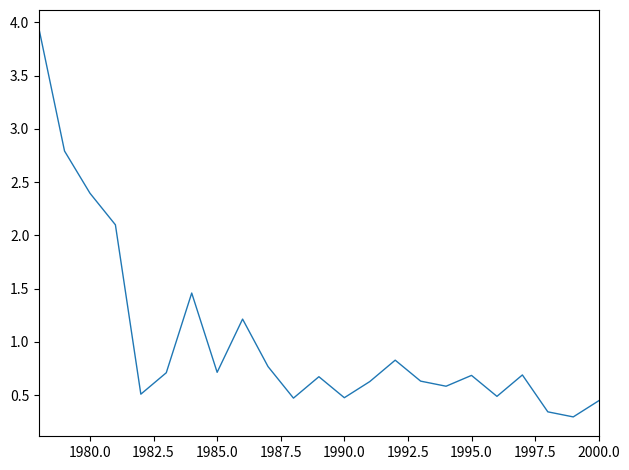

What is the greatest value displayed?

3.9